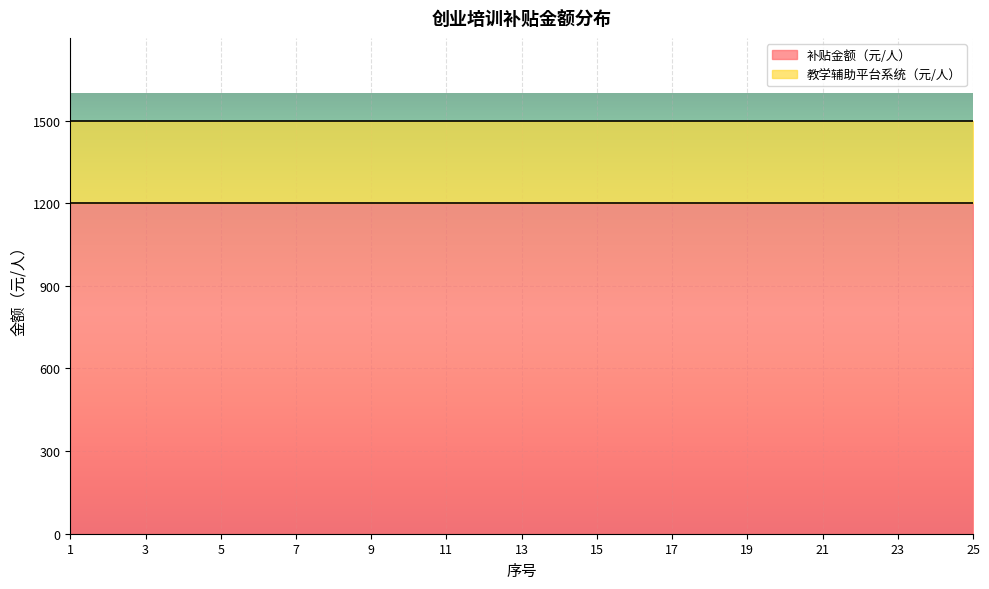

What are all the series names shown in the legend?

补贴金额（元/人）, 教学辅助平台系统（元/人）